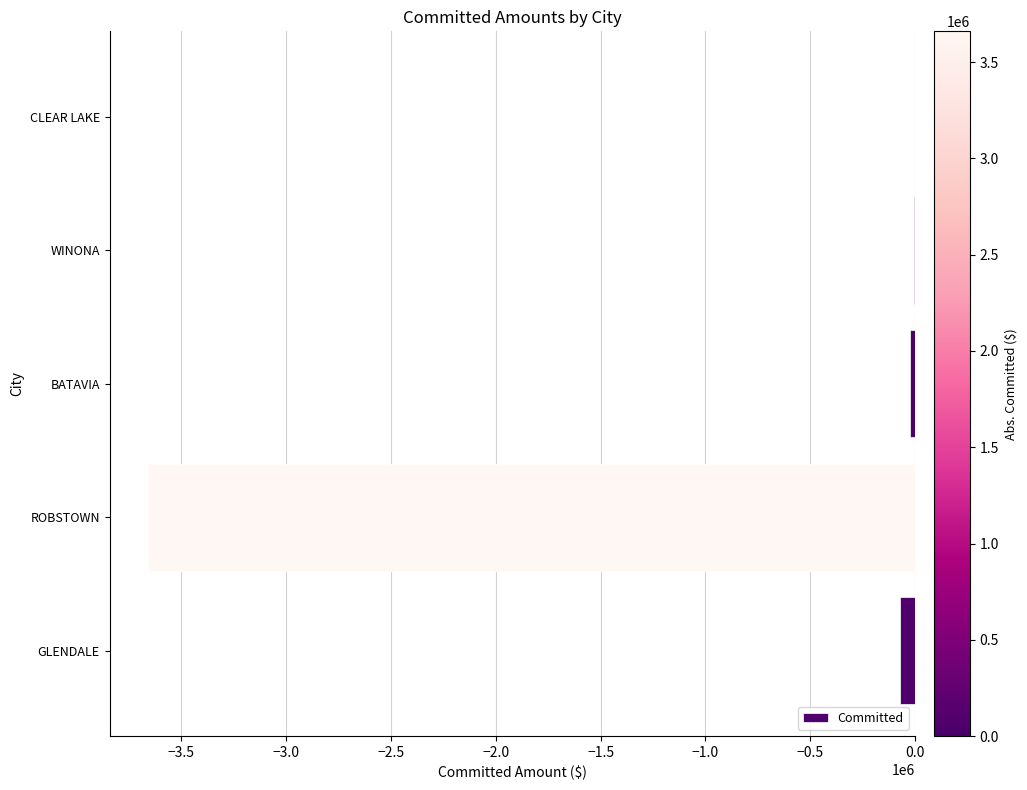

What is the sum of all values?

-3758848.0